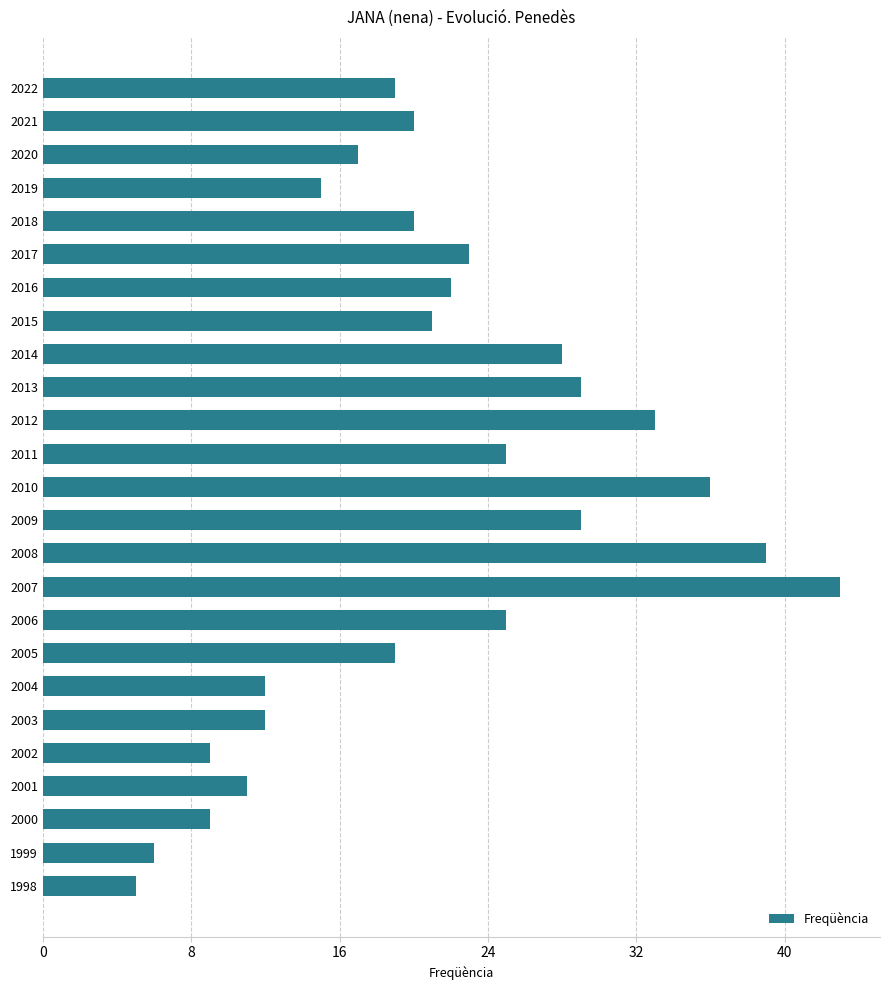

Reading top to bottom, what are all the values shown in this chart?

19	20	17	15	20	23	22	21	28	29	33	25	36	29	39	43	25	19	12	12	9	11	9	6	5